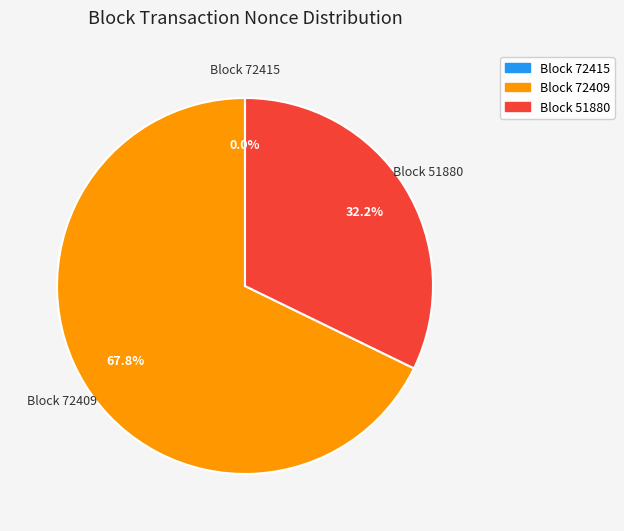

Which category accounts for the majority?

Block 72409